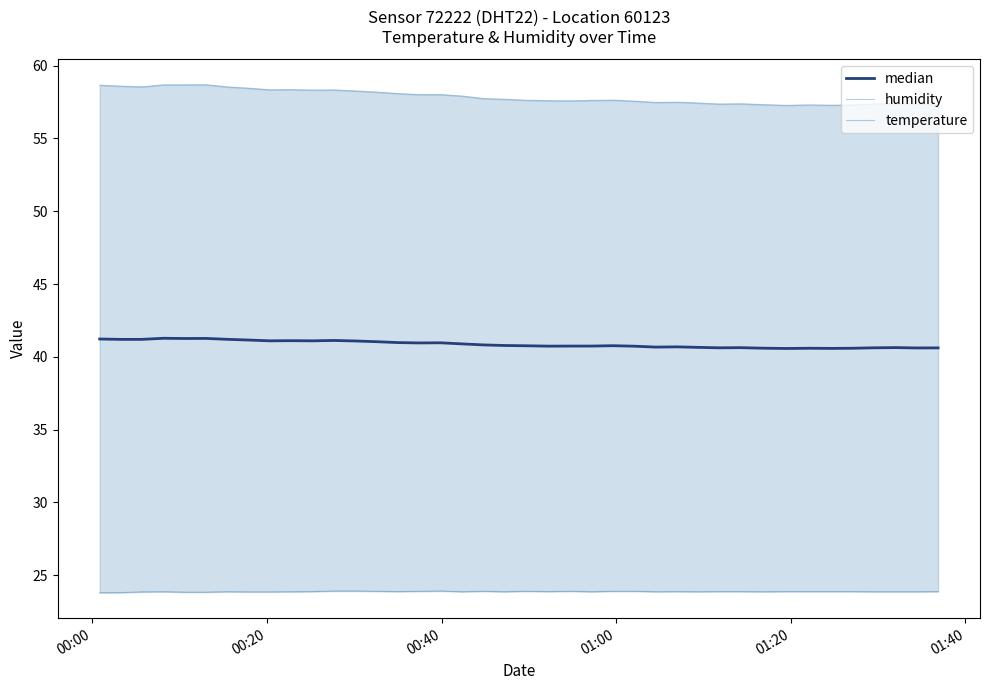

True or false: median and humidity cross at least once.

False